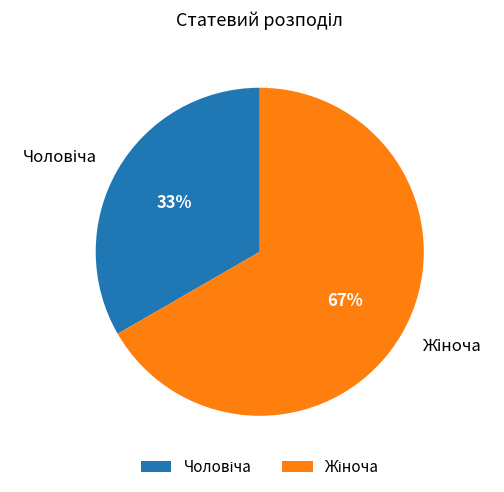

Is there a majority slice in this chart?

Yes